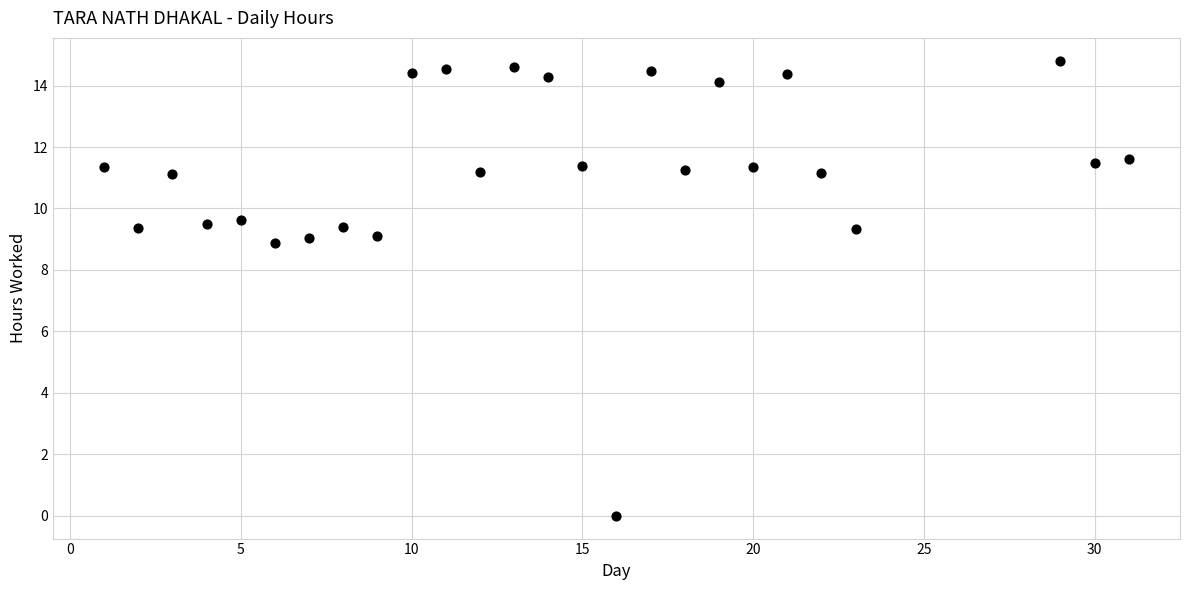

What is the range of Y values (max minus min)?

14.8